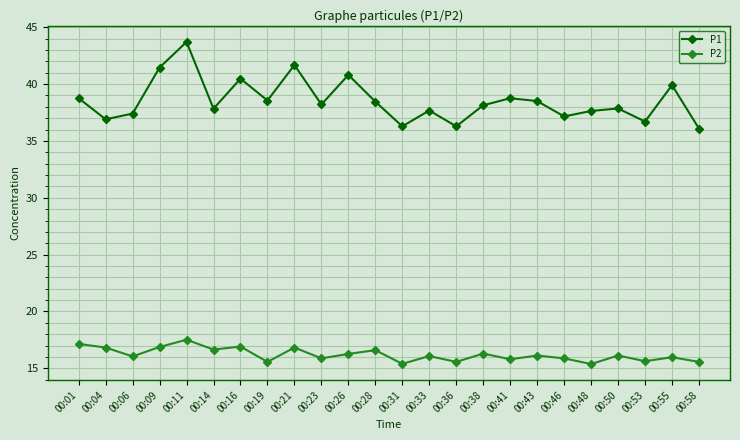

True or false: P1 has a value of 22.0 at 00:46.

False